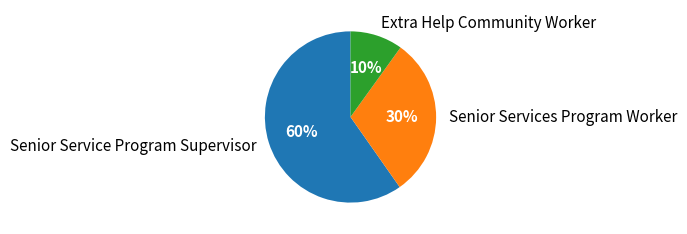

Is the sum of Senior Service Program Supervisor and Extra Help Community Worker greater than half?

Yes